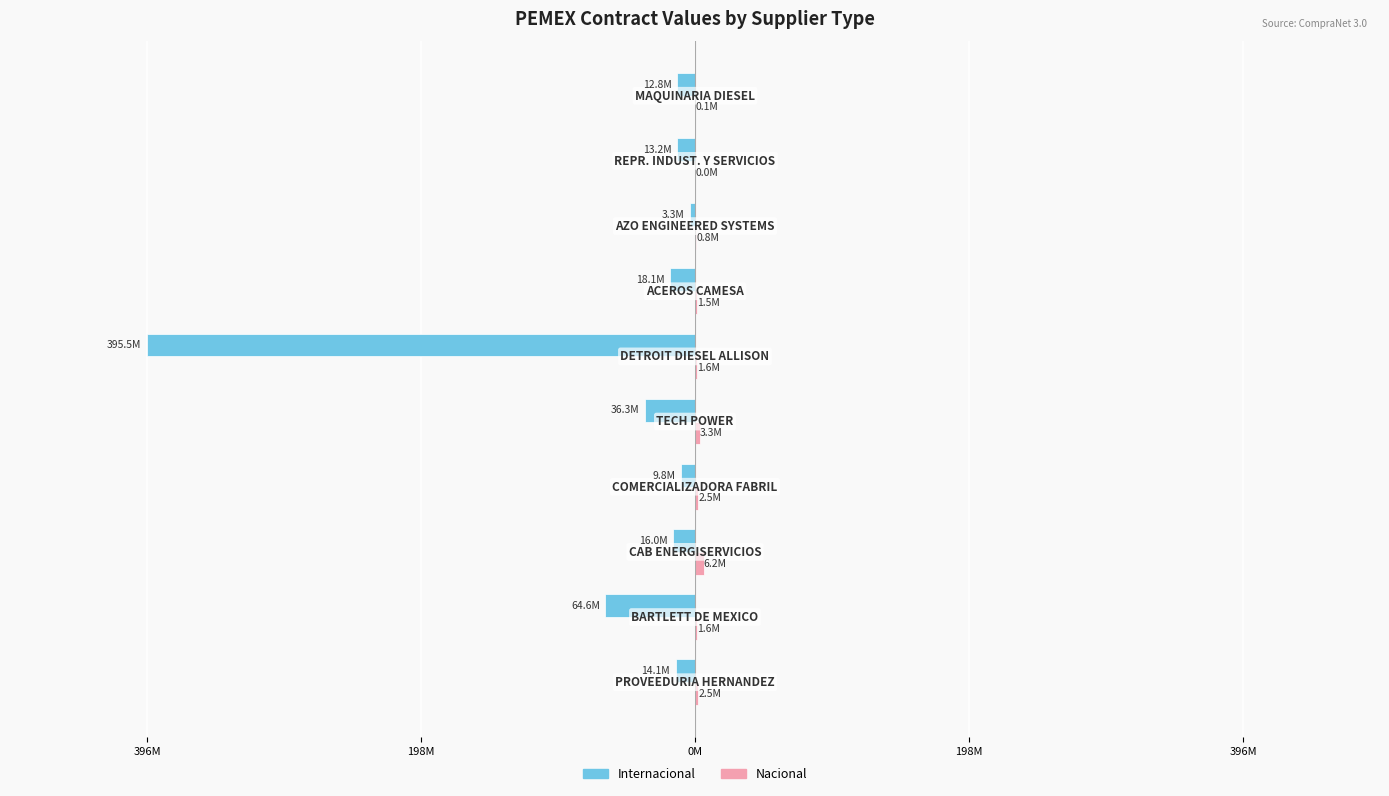

How many distinct data groups are displayed?

2